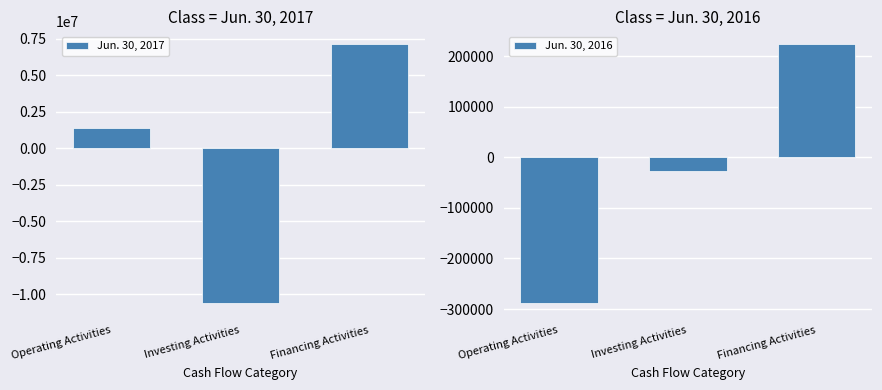

Is it true that Jun. 30, 2016 equals -26435 at Investing Activities?

True